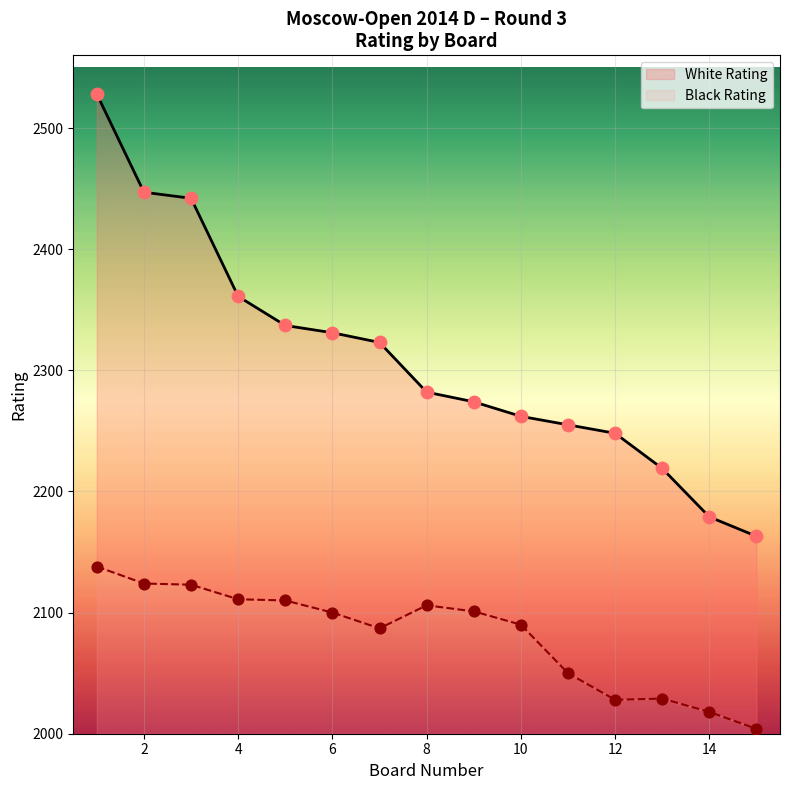

What is the change in value from 13 to 14?

-40